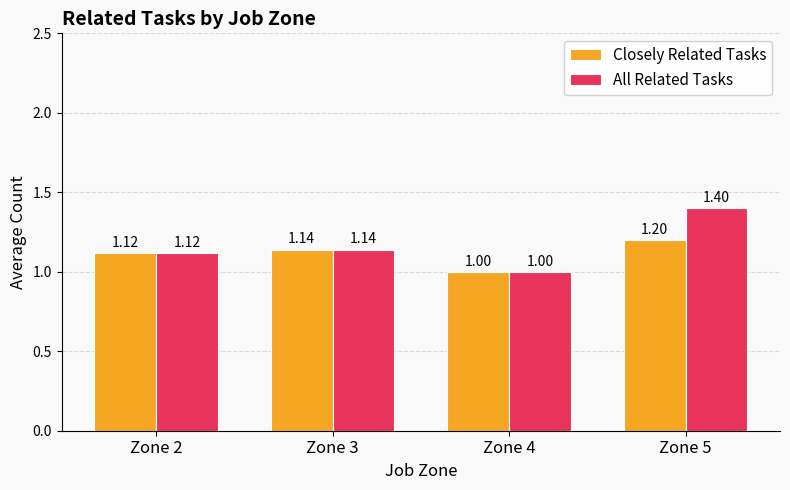

Rank the categories by All Related Tasks value from lowest to highest.

Zone 4, Zone 2, Zone 3, Zone 5